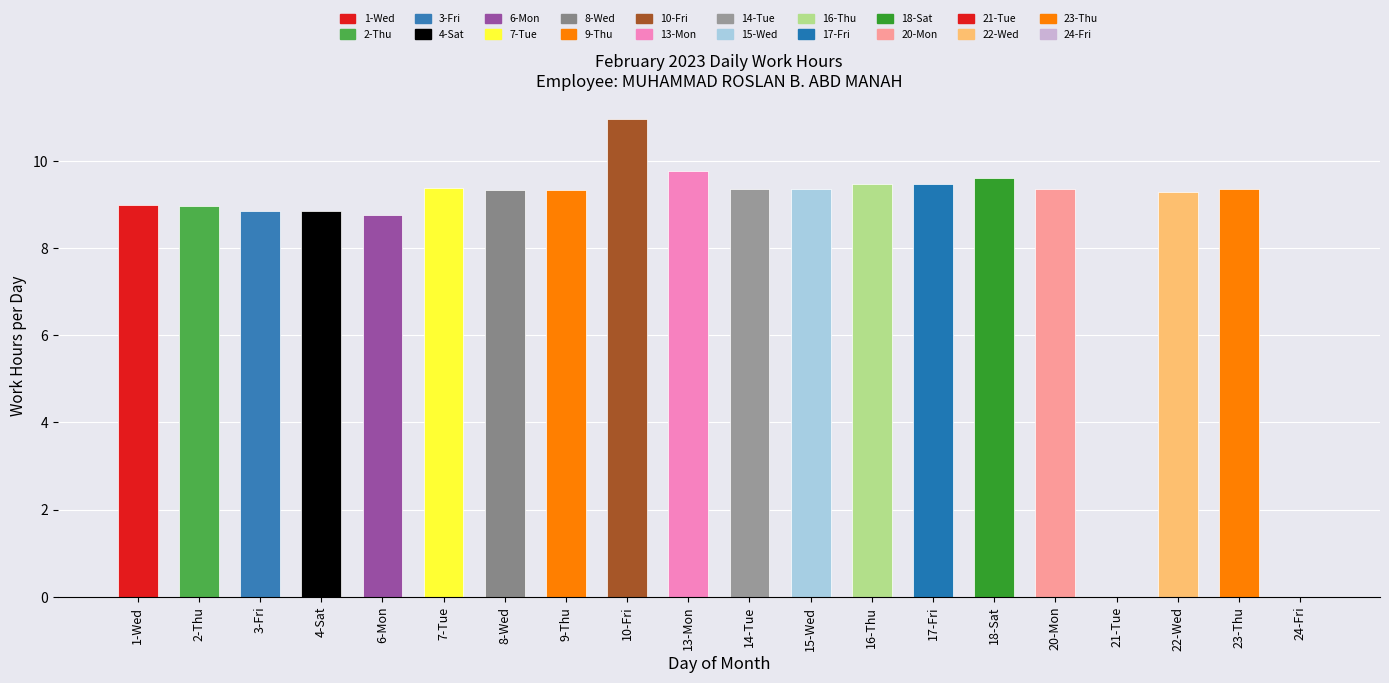

Which category has the highest value across all series?

10-Fri